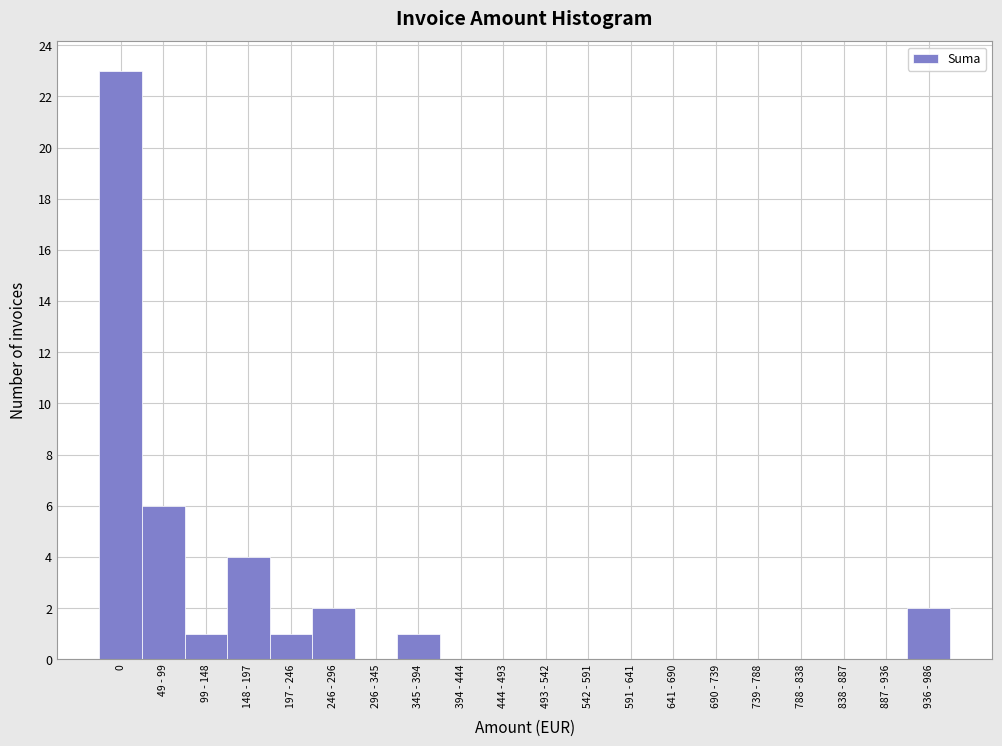

Reading left to right, extract all data points from this chart.

0=23	49 - 99=6	99 - 148=1	148 - 197=4	197 - 246=1	246 - 296=2	296 - 345=0	345 - 394=1	394 - 444=0	444 - 493=0	493 - 542=0	542 - 591=0	591 - 641=0	641 - 690=0	690 - 739=0	739 - 788=0	788 - 838=0	838 - 887=0	887 - 936=0	936 - 986=2